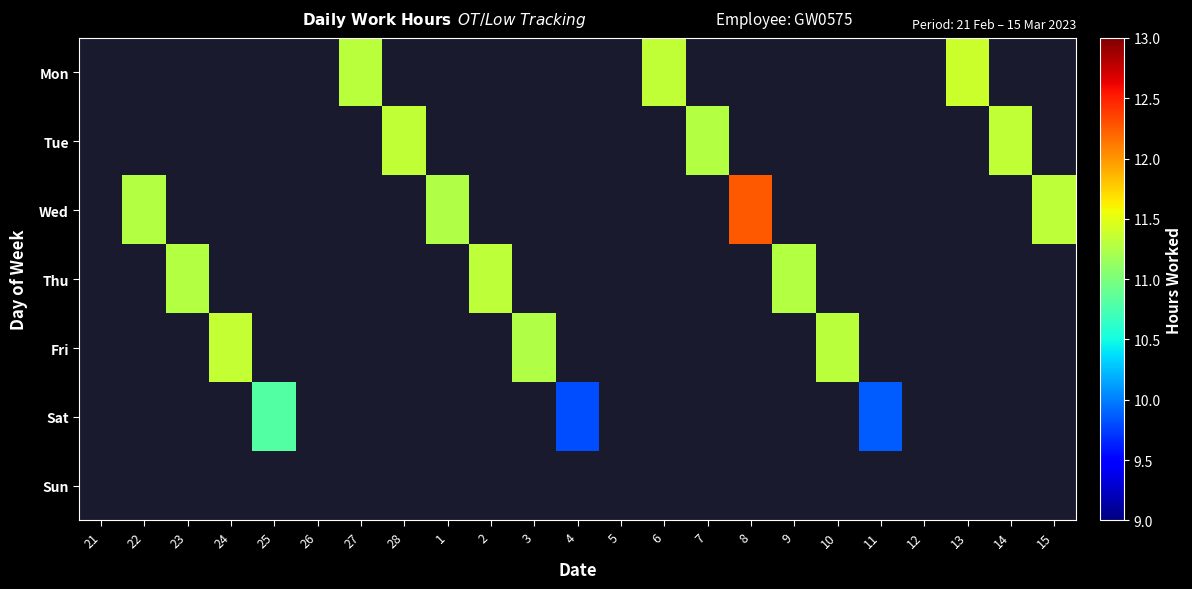

Rank the categories by Thu value from lowest to highest.

21, 22, 23, 24, 25, 26, 27, 28, 1, 2, 3, 4, 5, 6, 7, 8, 9, 10, 11, 12, 13, 14, 15